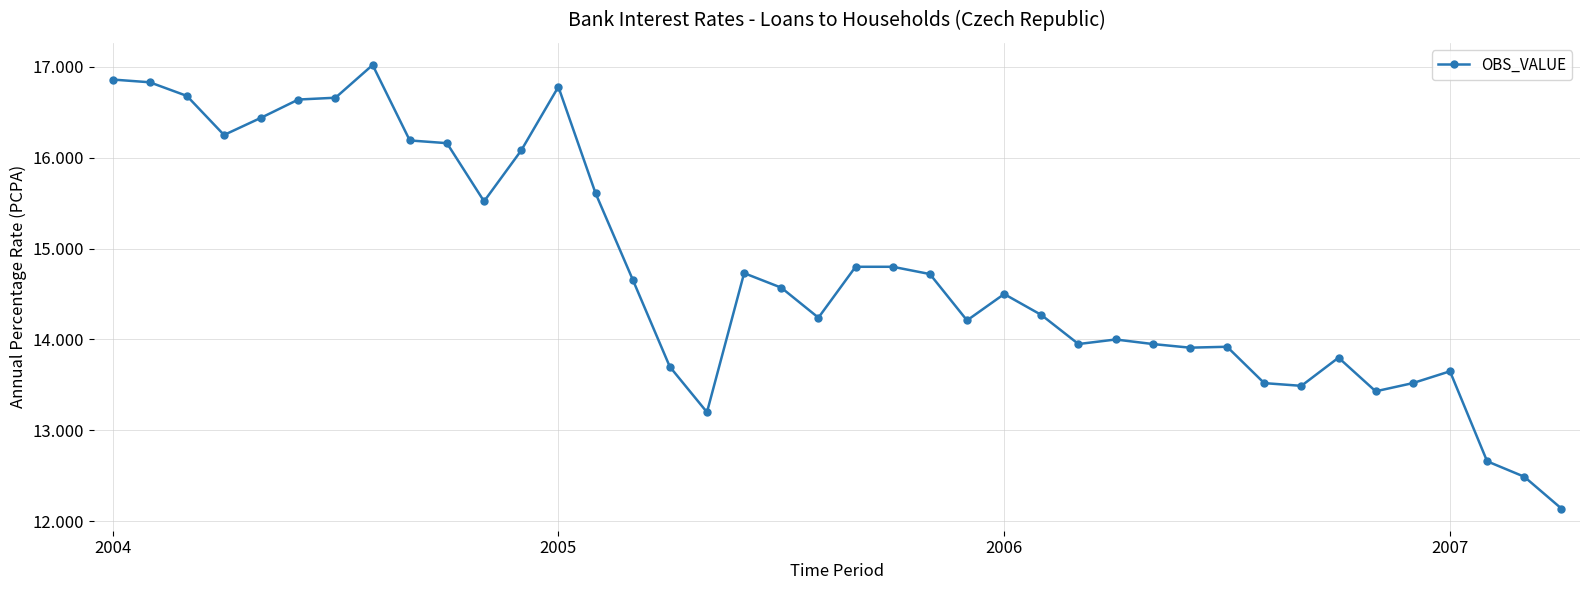

What is the value of the 20th point from the left?

14.2